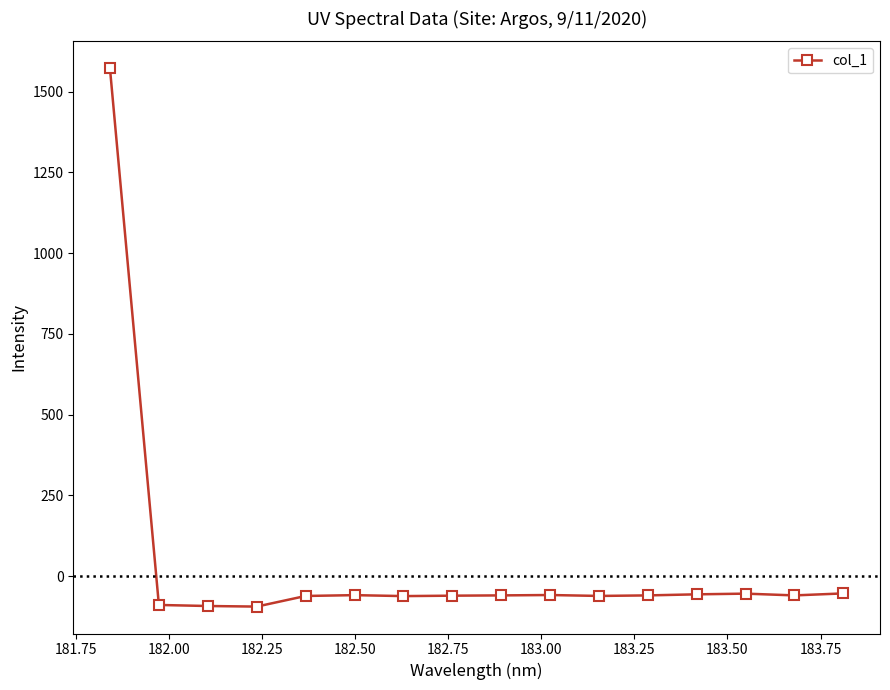

What is the value of the 14th point from the left?

-54.4